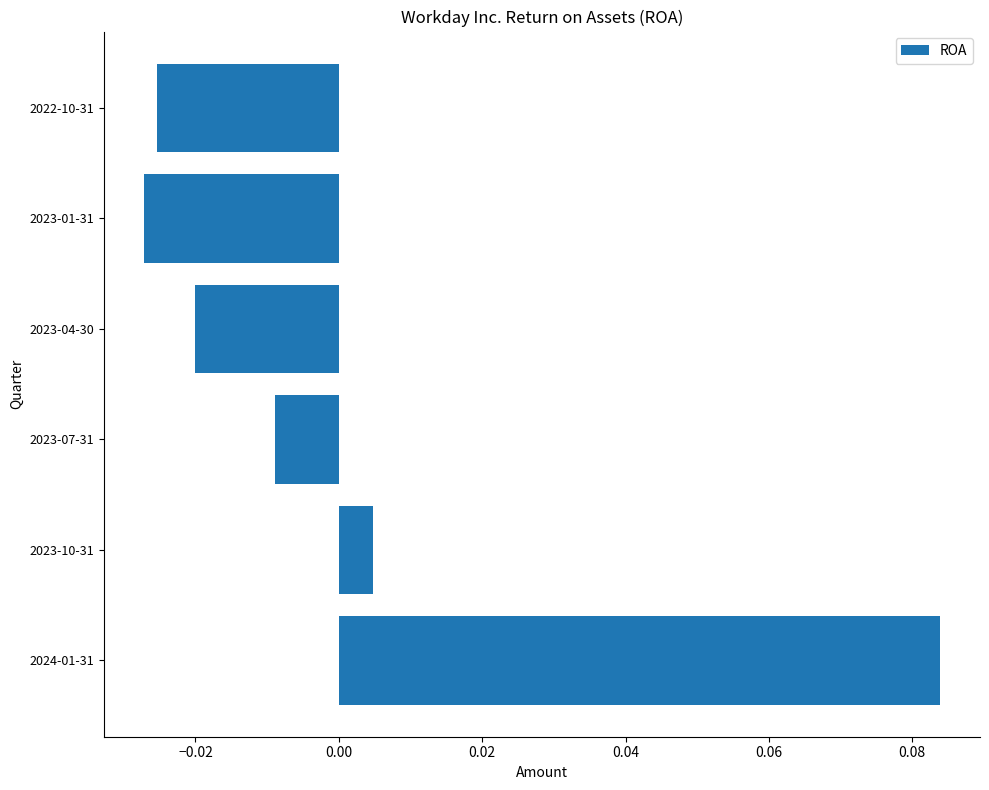

At which label is the value closest to 0?

2023-10-31